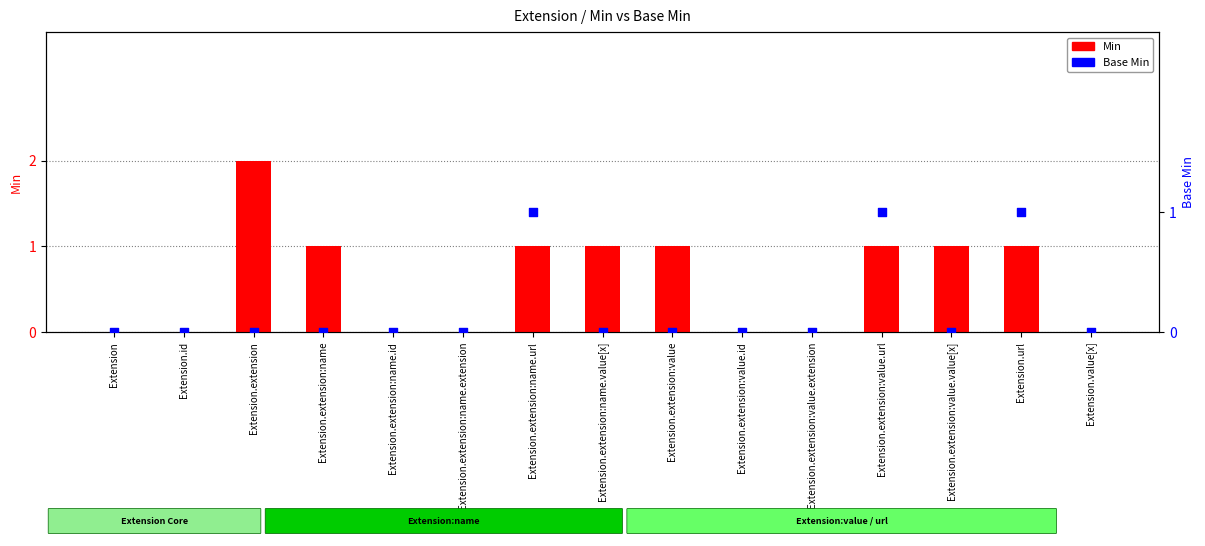

At which category is the sum across all series the highest?

Extension.extension